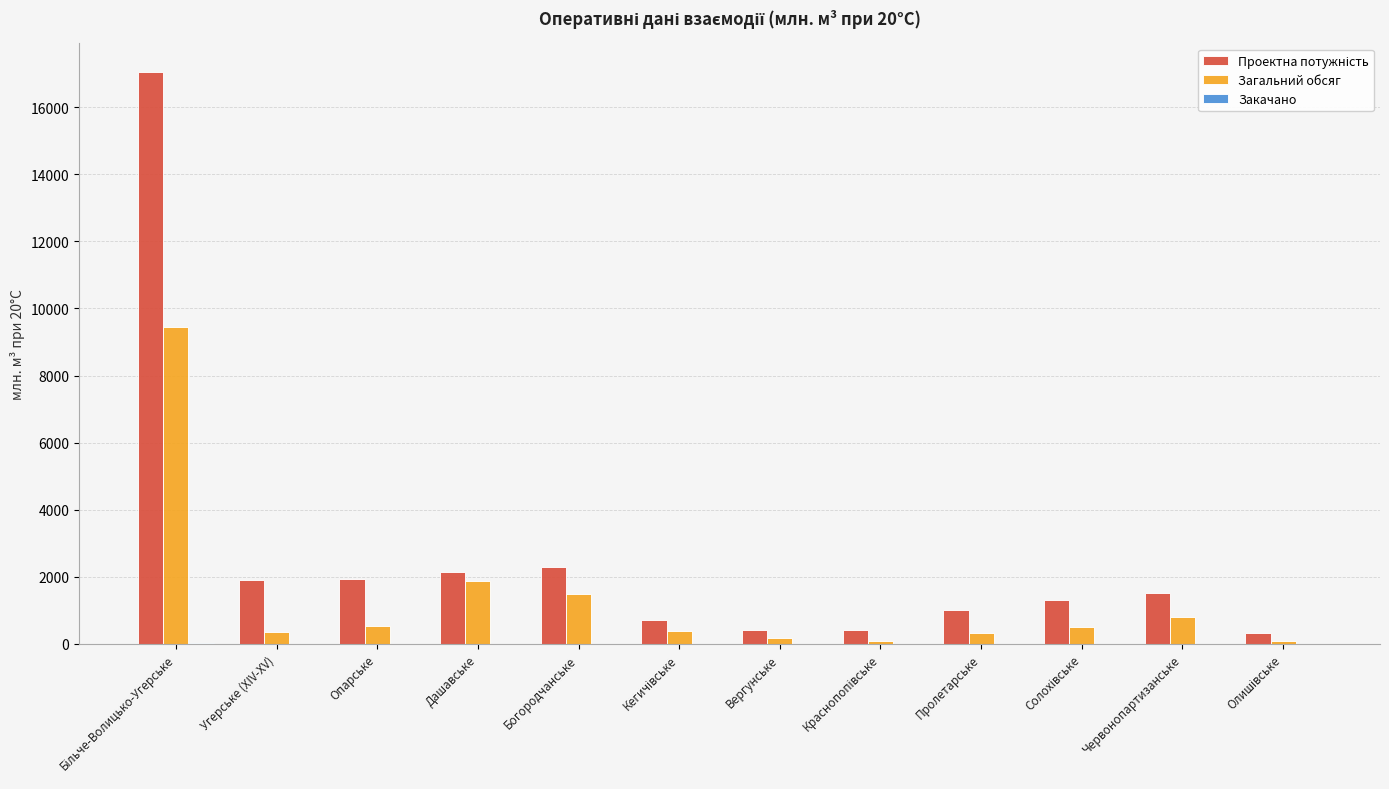

What is the maximum value shown in the chart?

17050.0